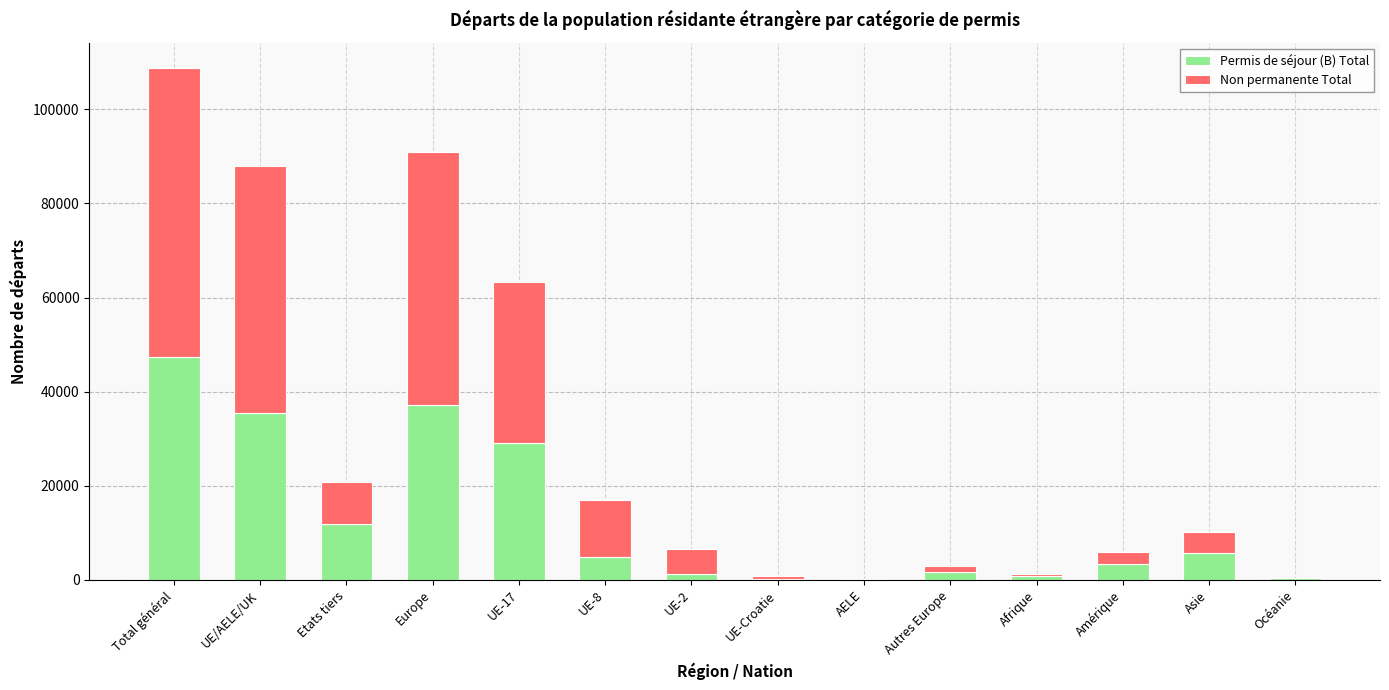

At which label does Permis de séjour (B) Total reach its peak?

Total général